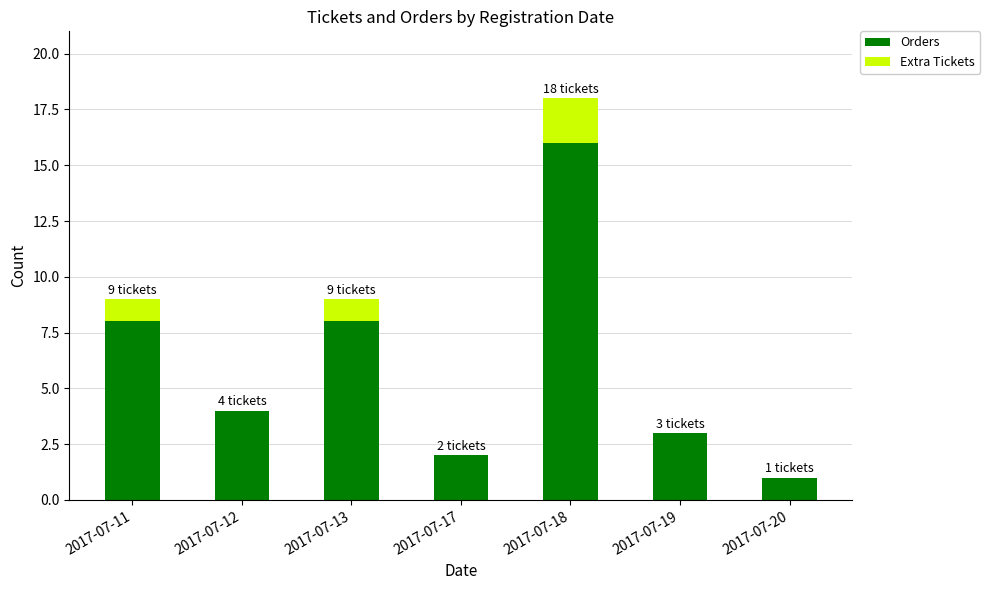

At which label does Orders reach its peak?

2017-07-18